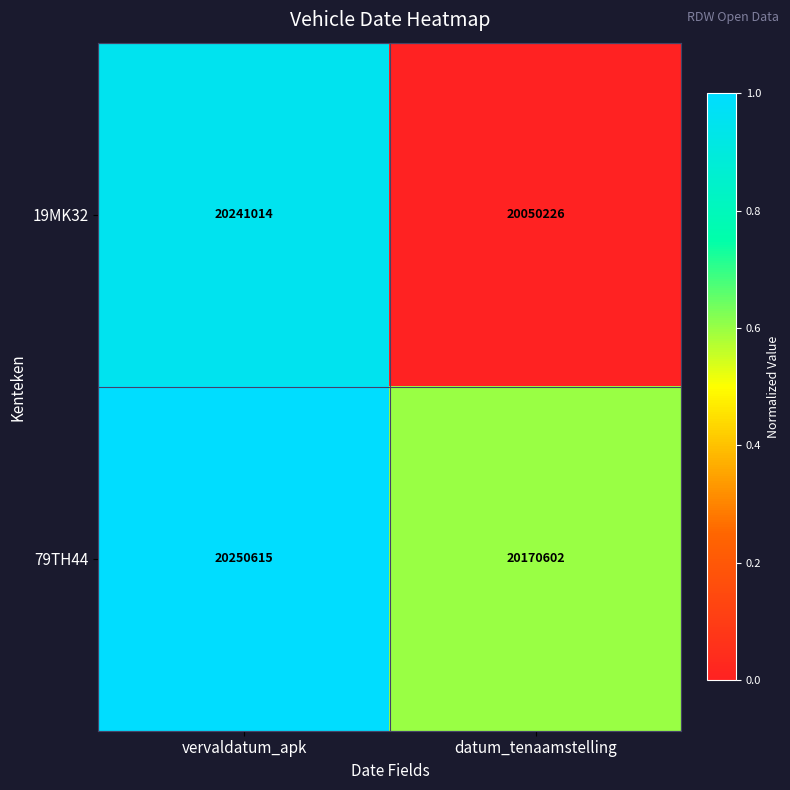

At which category is the sum across all series the highest?

vervaldatum_apk